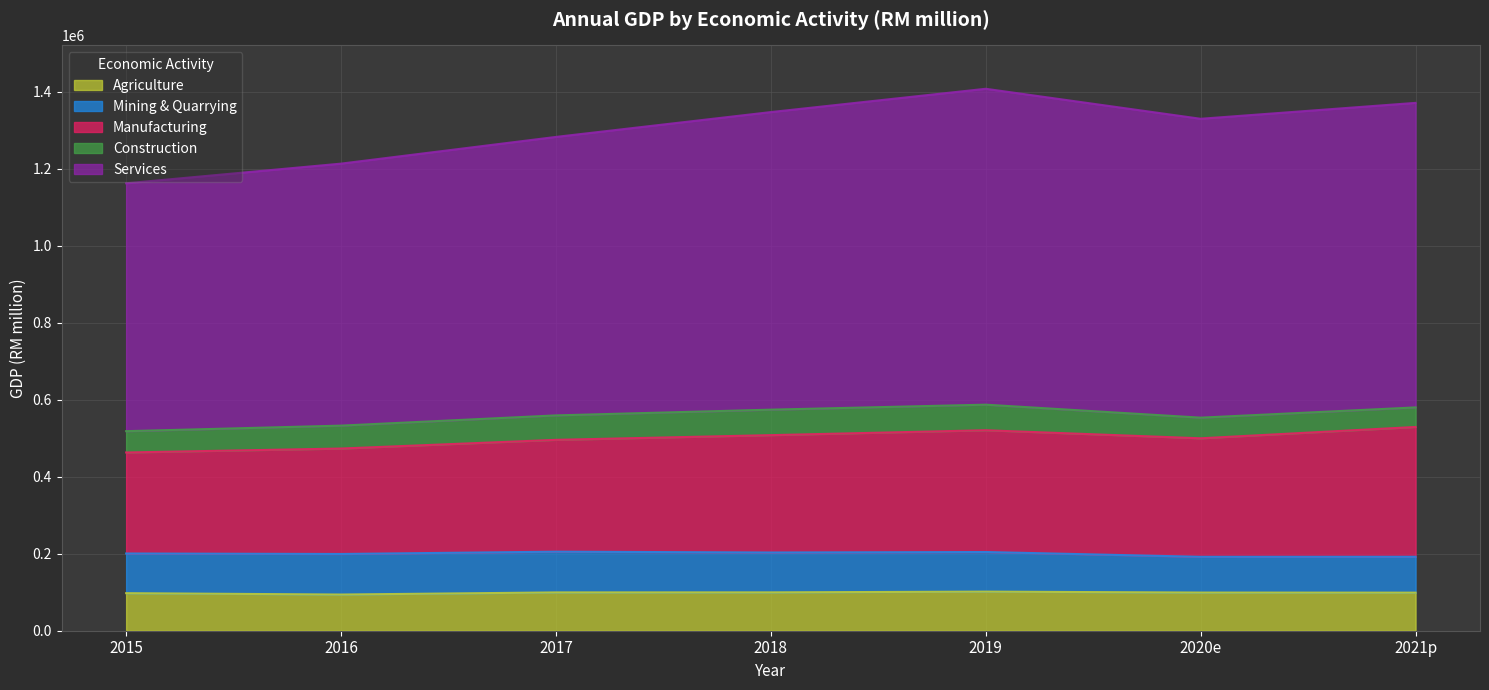

What is the total value across all series at 2021p?

1371137